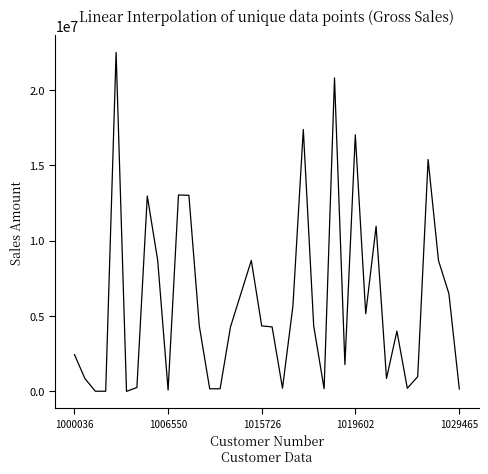

True or false: there are more than 0 points higher than both neighbors.

True